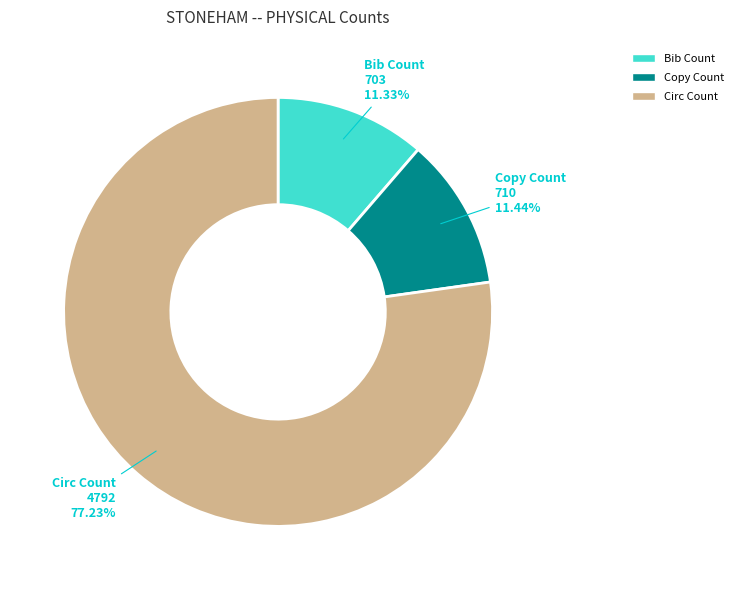

Is it true that Circ Count is 84% of the pie?

False